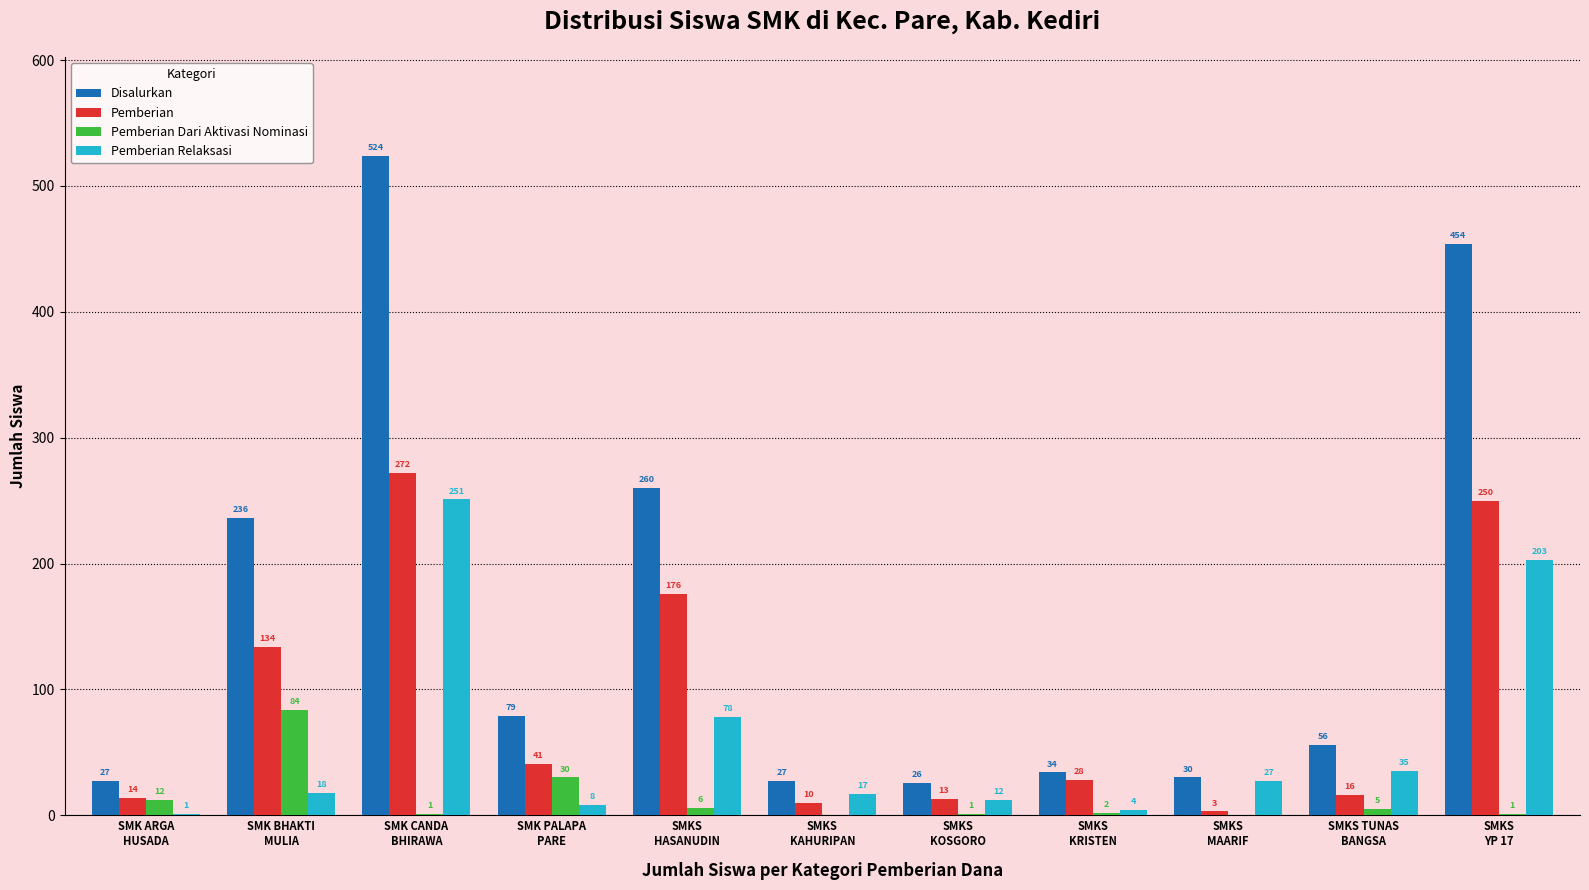

How many groups of bars are there?

11